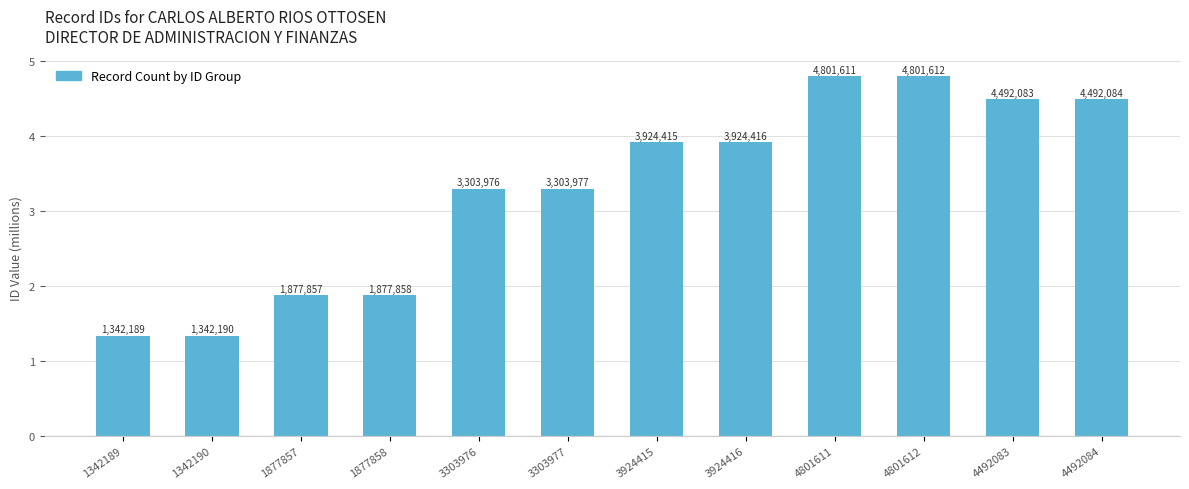

How many bars are there in total?

12